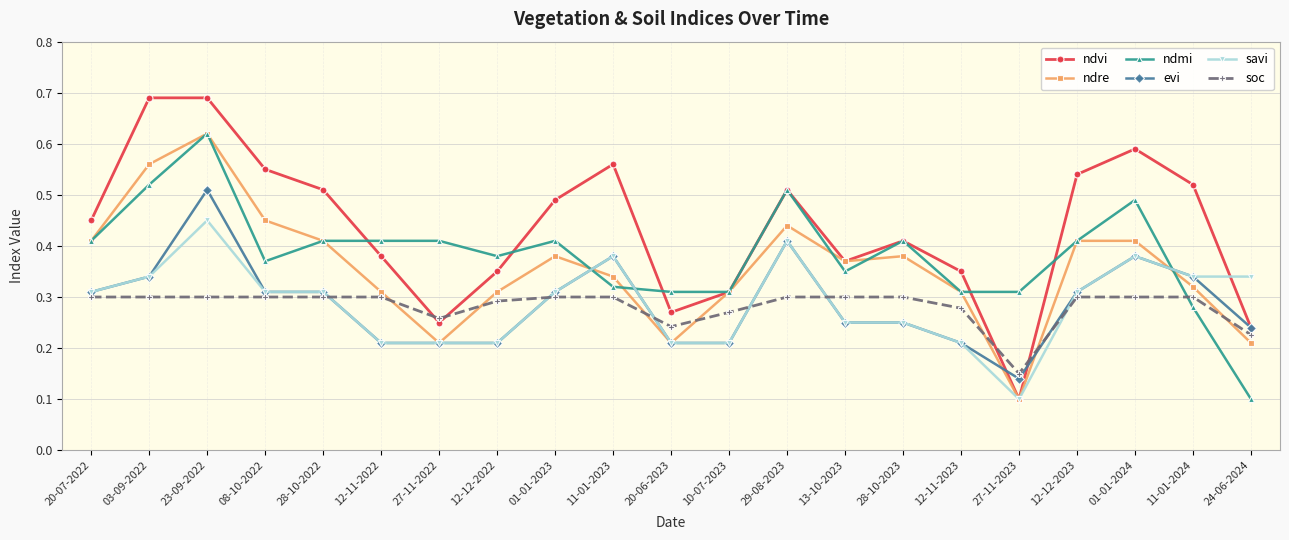

At which label does soc reach its minimum?

27-11-2023